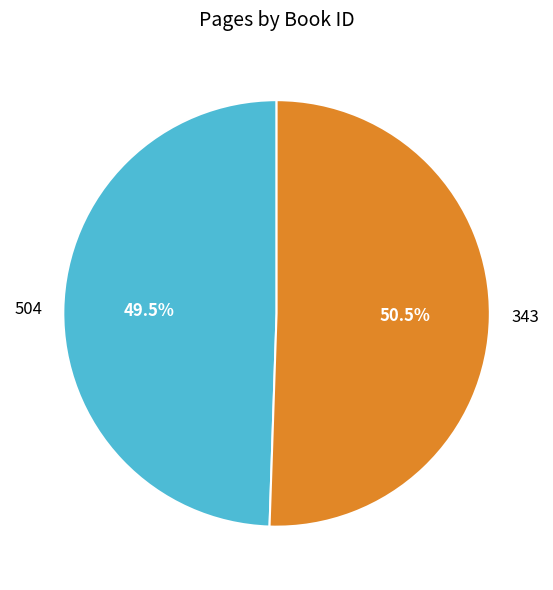

Between 343 and 504, which is larger?

343